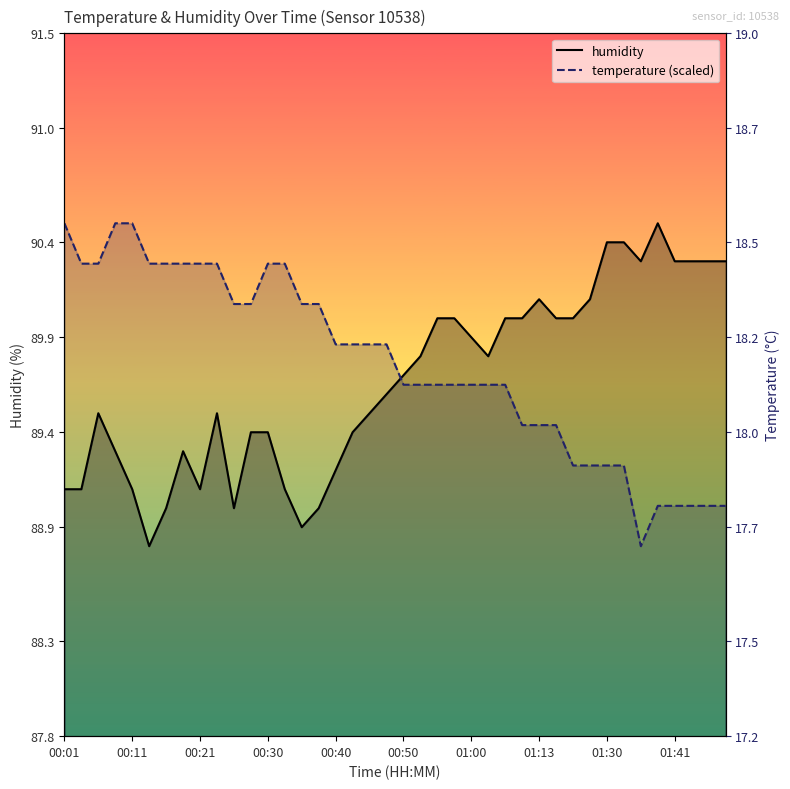

Reading left to right, what are all the values shown in this chart?

humidity: 89.1	89.1	89.5	89.3	89.1	88.8	89.0	89.3	89.1	89.5	89.0	89.4	89.4	89.1	88.9	89.0	89.2	89.4	89.5	89.6	89.7	89.8	90.0	90.0	89.9	89.8	90.0	90.0	90.1	90.0	90.0	90.1	90.4	90.4	90.3	90.5	90.3	90.3	90.3	90.3
temperature: 90.5	90.3	90.3	90.5	90.5	90.3	90.3	90.3	90.3	90.3	90.1	90.1	90.3	90.3	90.1	90.1	89.9	89.9	89.9	89.9	89.7	89.7	89.7	89.7	89.7	89.7	89.7	89.4	89.4	89.4	89.2	89.2	89.2	89.2	88.8	89.0	89.0	89.0	89.0	89.0